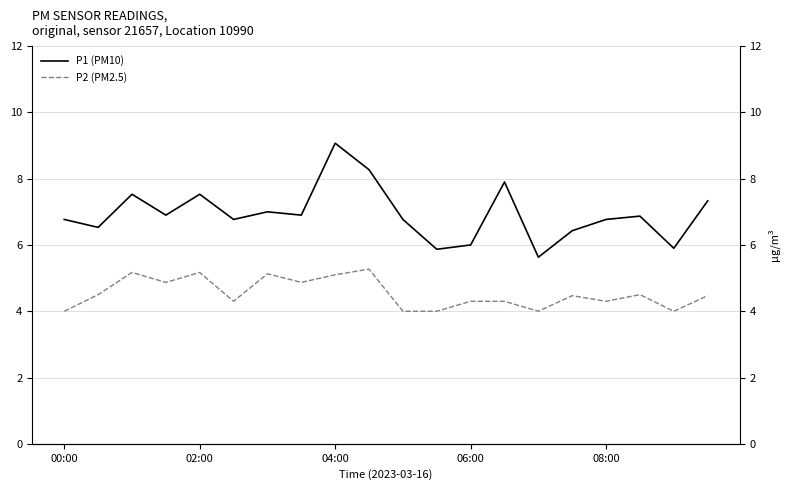

True or false: P2 (PM2.5) and P1 (PM10) cross at least once.

False